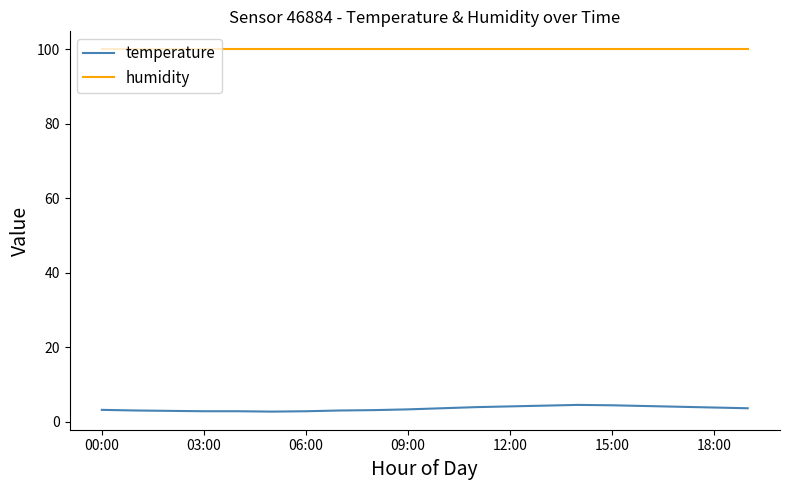

What is the minimum value shown in the chart?

2.7